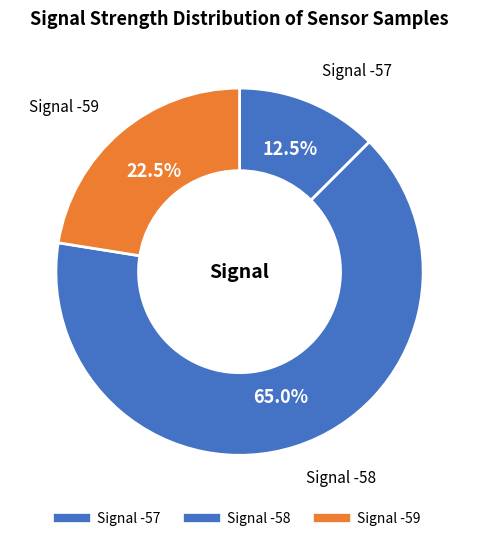

Count the number of slices in the pie.

3